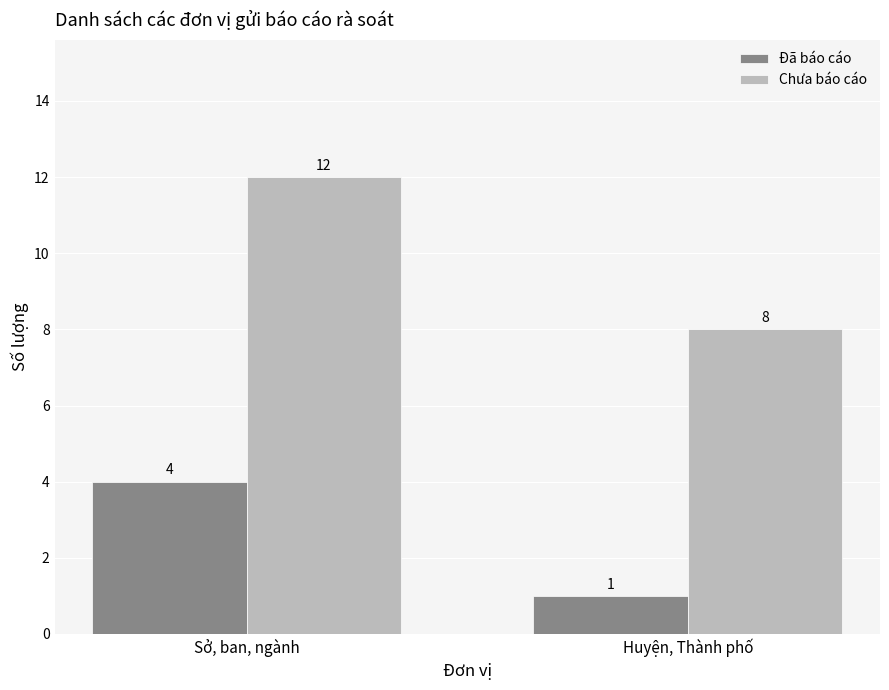

Rank the series by their maximum value, from lowest to highest.

Đã báo cáo, Chưa báo cáo